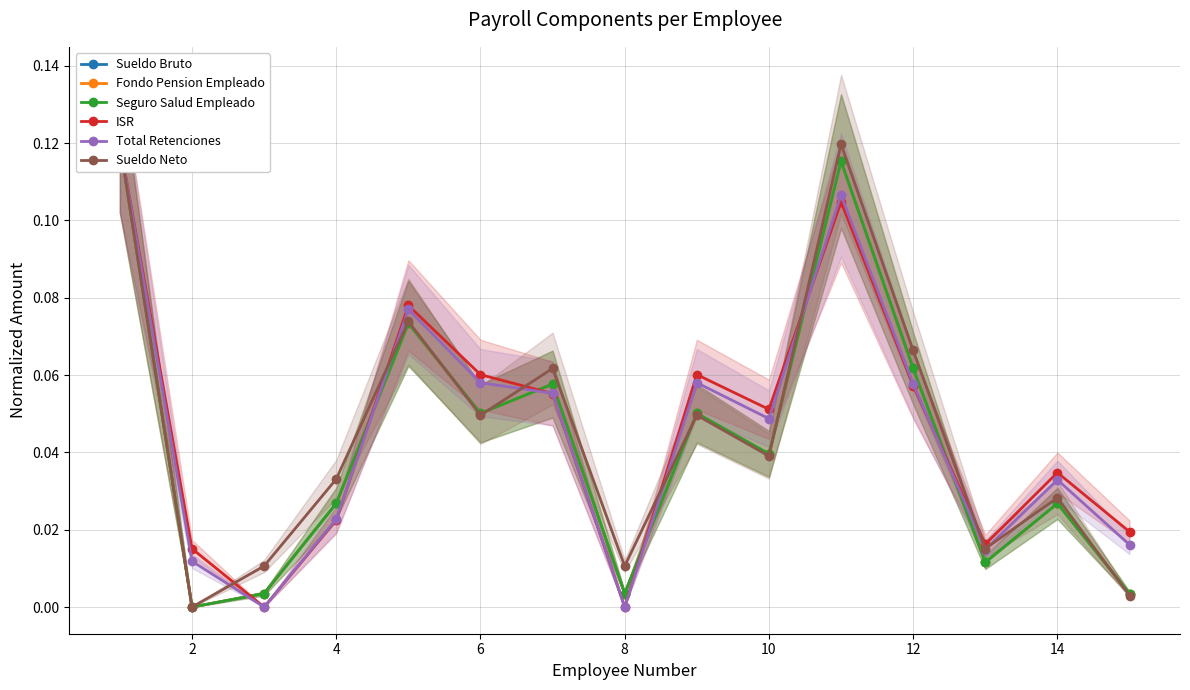

True or false: Total Retenciones has a value of -0.1 at 8.

False